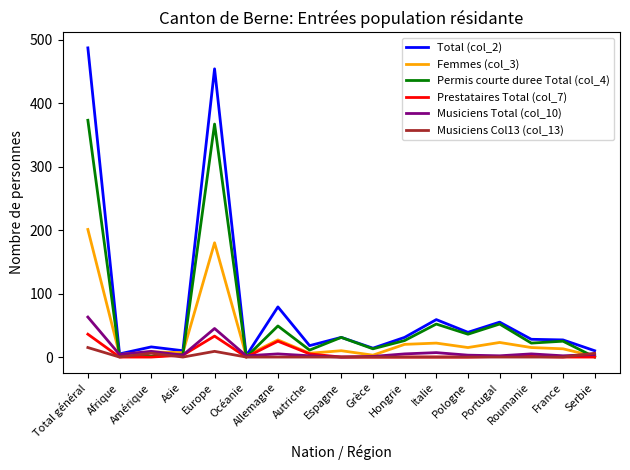

At which category is the sum across all series the highest?

Total général